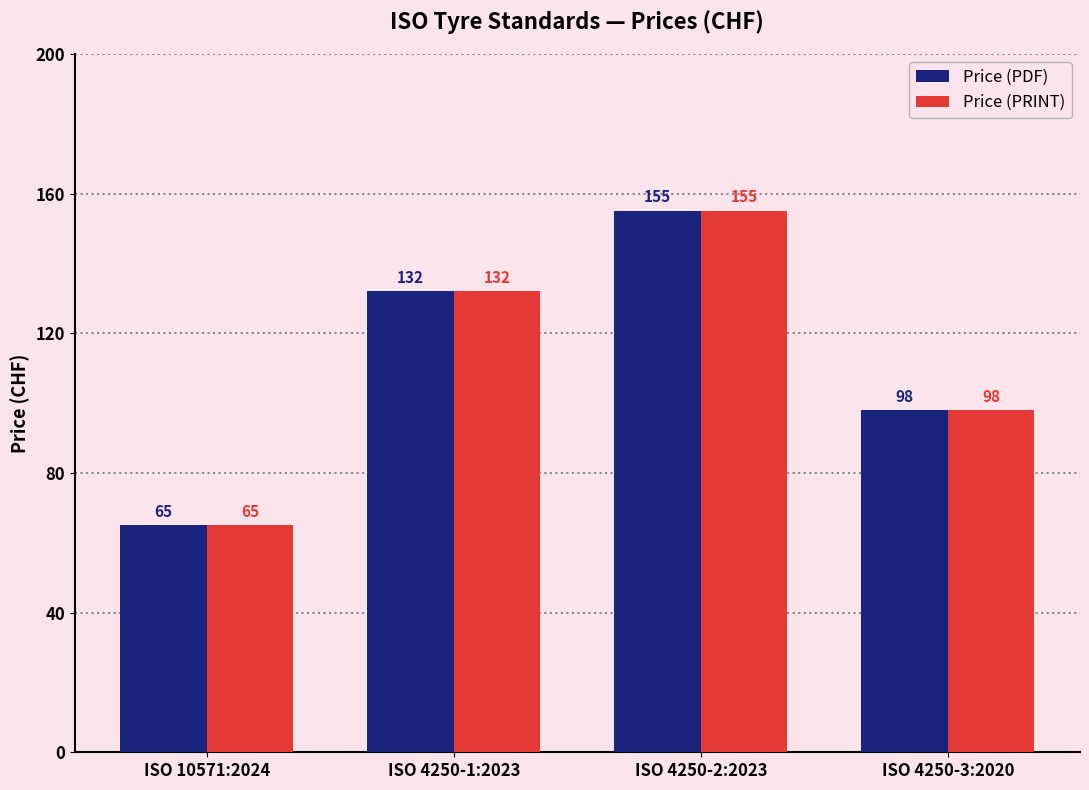

Is it true that Price (PRINT) equals 98 at ISO 4250-3:2020?

True